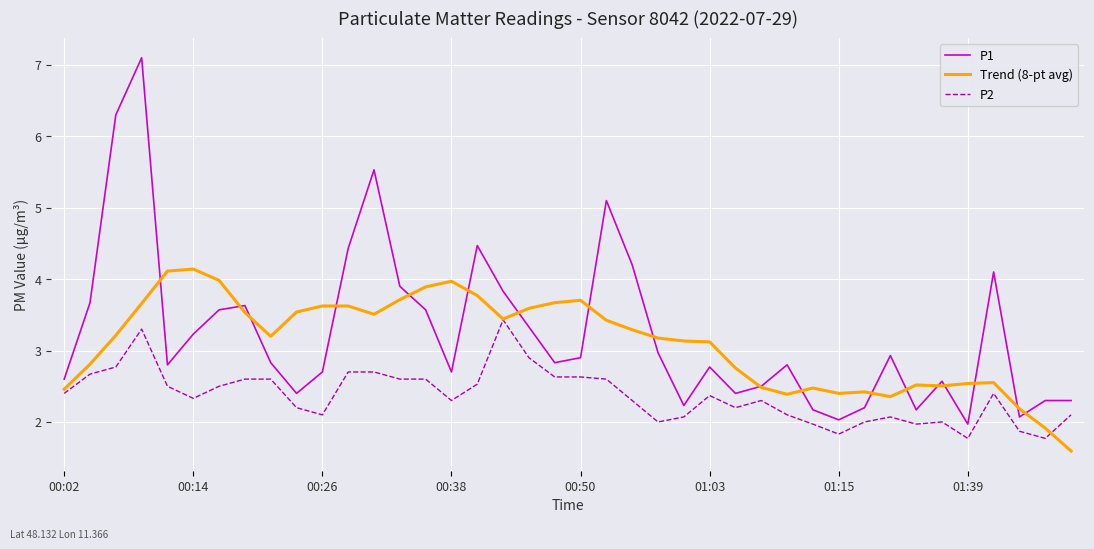

What is the highest value of the Trend (8-pt avg) series?

4.1